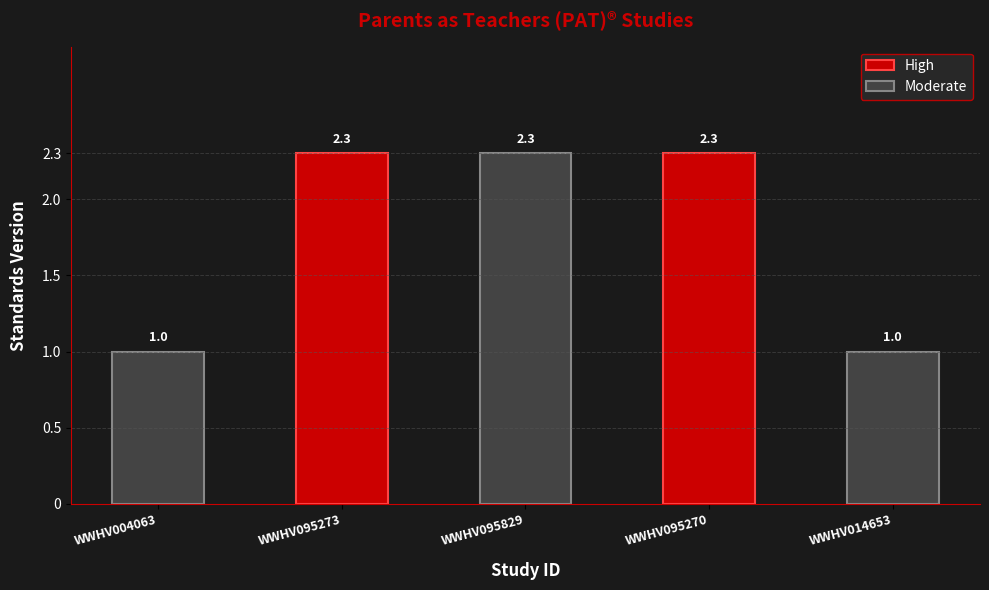

How many values are below 2?

2